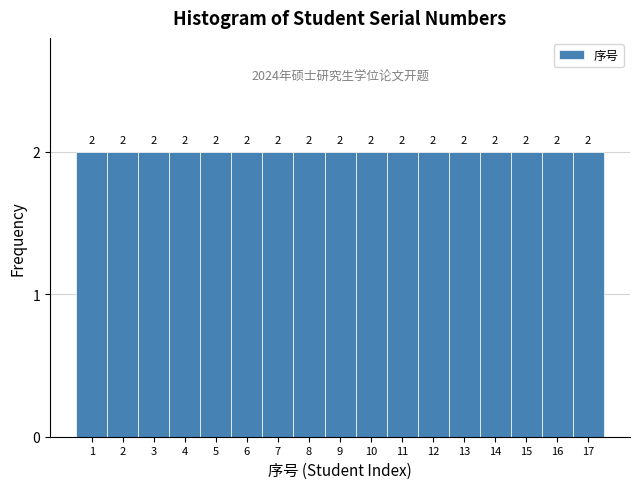

Reading left to right, list every bar in this chart as the range it spans on the x-axis followed by its height.

0.5 to 1.5: 2
1.5 to 2.5: 2
2.5 to 3.5: 2
3.5 to 4.5: 2
4.5 to 5.5: 2
5.5 to 6.5: 2
6.5 to 7.5: 2
7.5 to 8.5: 2
8.5 to 9.5: 2
9.5 to 10.5: 2
10.5 to 11.5: 2
11.5 to 12.5: 2
12.5 to 13.5: 2
13.5 to 14.5: 2
14.5 to 15.5: 2
15.5 to 16.5: 2
16.5 to 17.5: 2